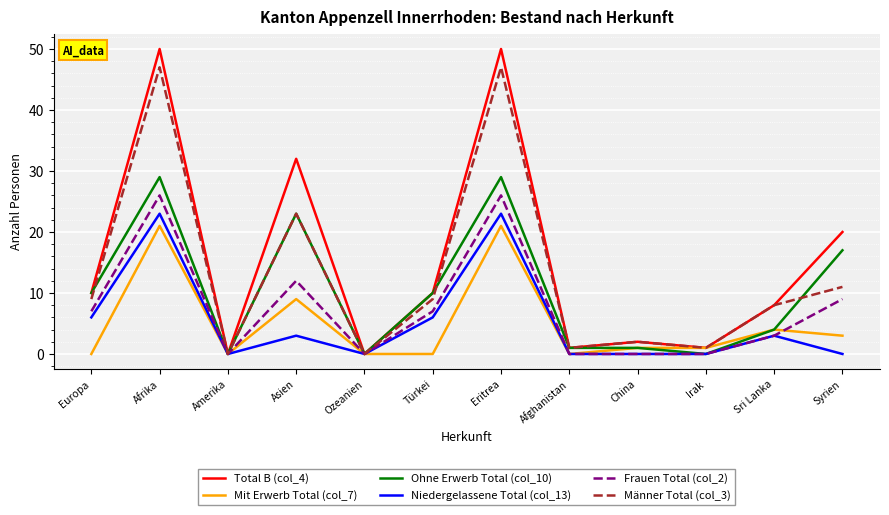

Where is the first local minimum for Frauen Total (col_2)?

Amerika